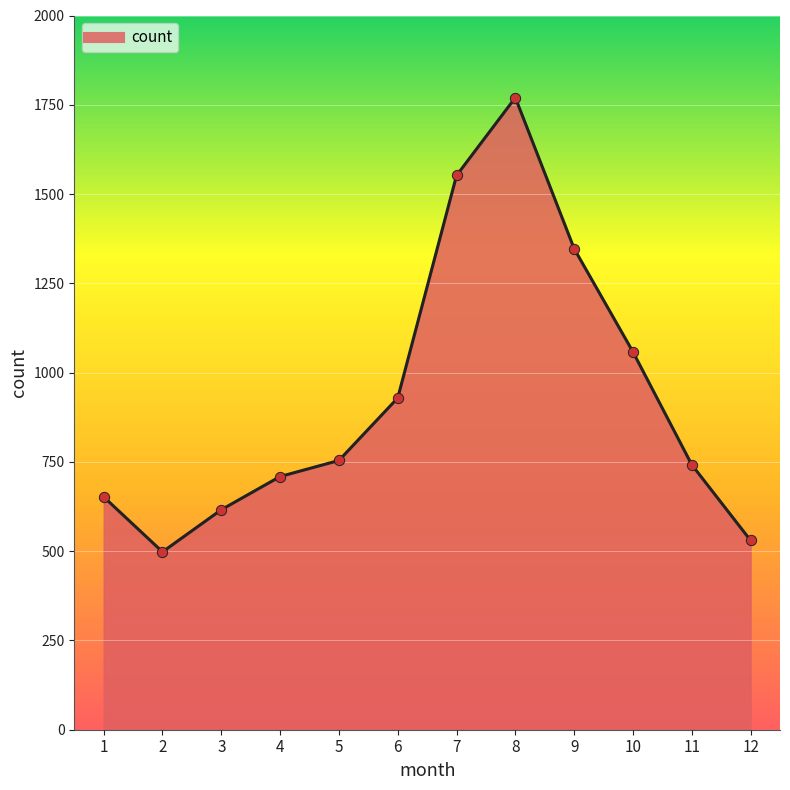

Approximately how many times larger is the value at 10 compared to 5?

1.4